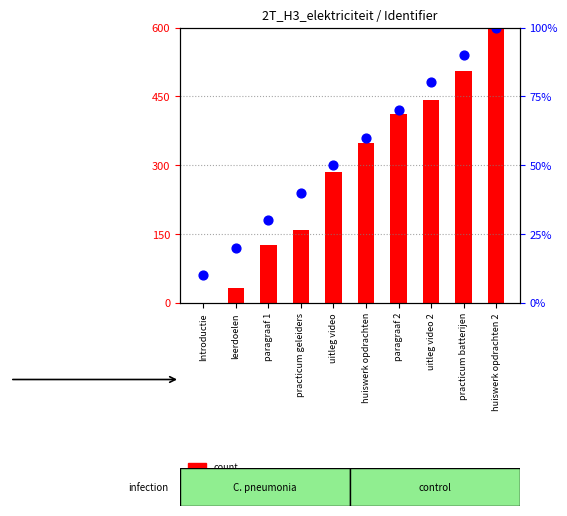

Is the value of count at paragraaf 2 greater than the value of percentile rank within the sample at leerdoelen?

Yes